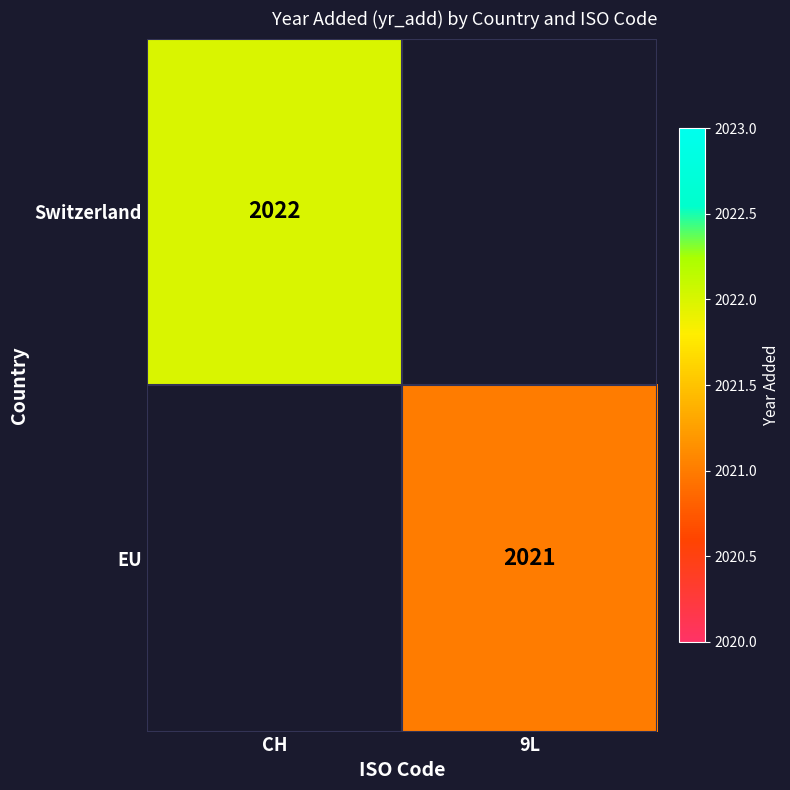

Is it true that Switzerland equals 3328 at CH?

False